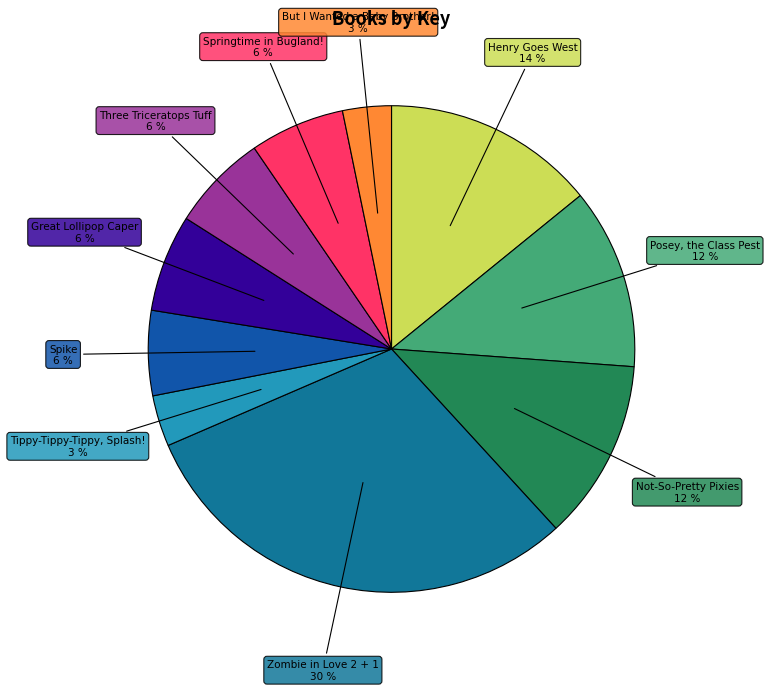

To the nearest percent, what is the difference between the Henry Goes West and Great Lollipop Caper slice percentages?

8%